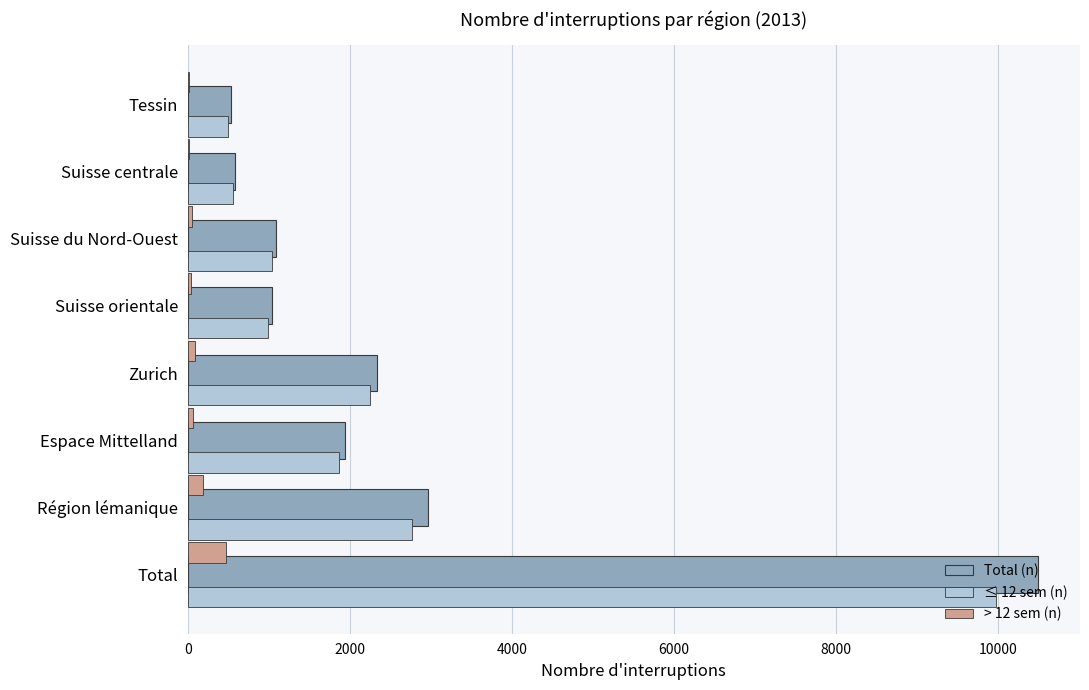

How many distinct data groups are displayed?

3